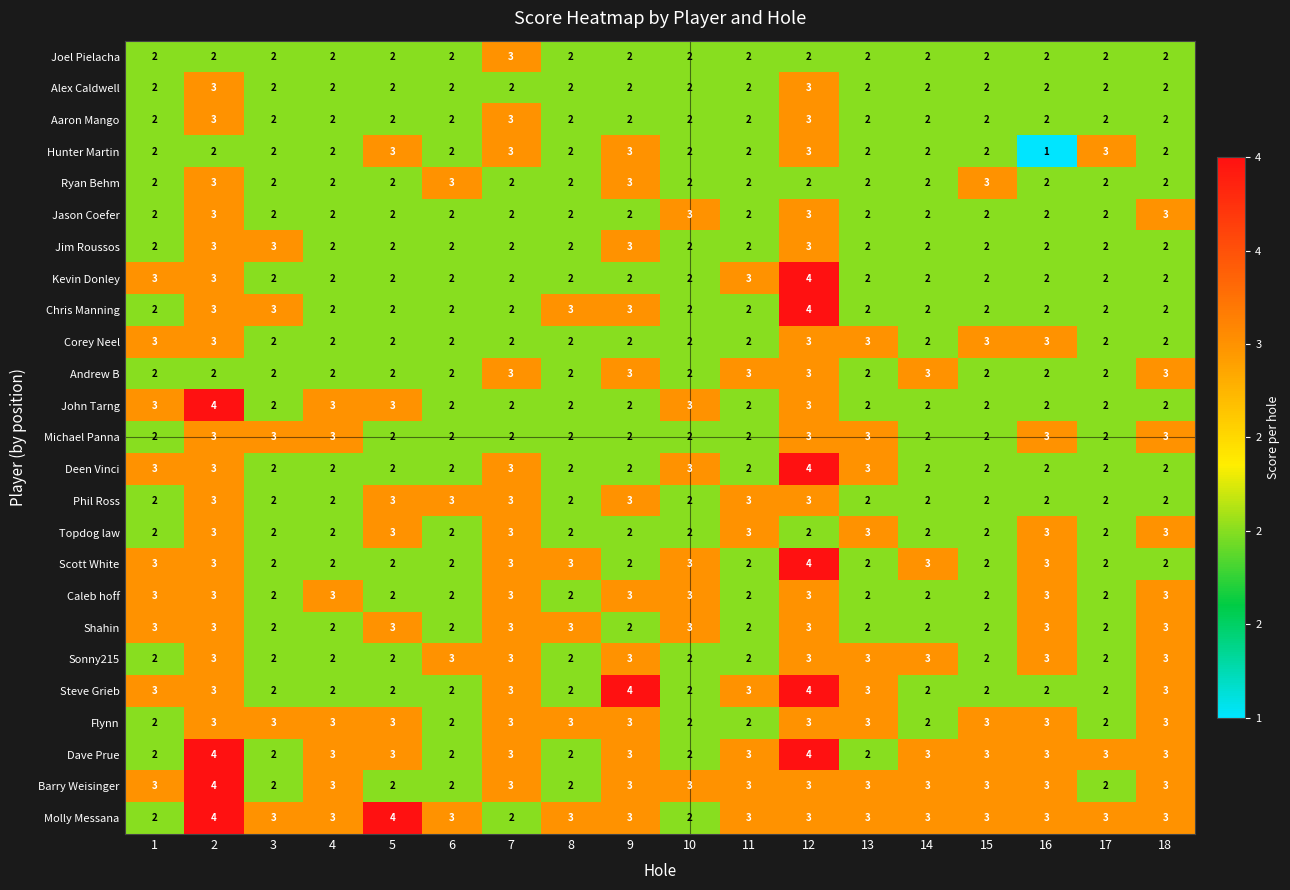

What is the maximum value for Jim Roussos?

3